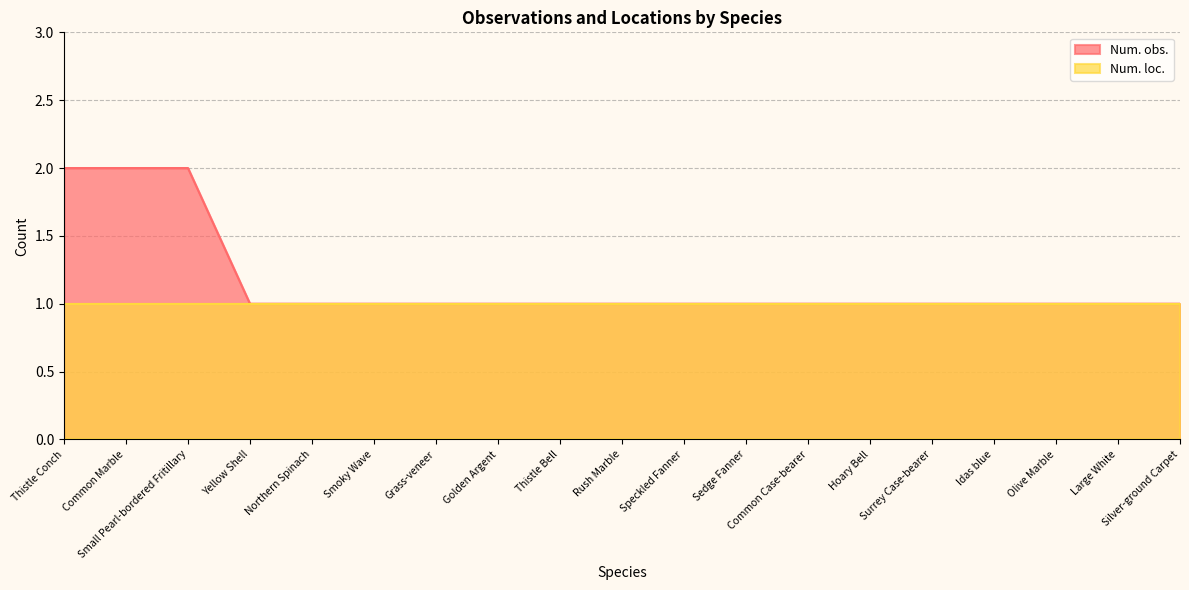

The value at Thistle Bell is 0. True or false?

False